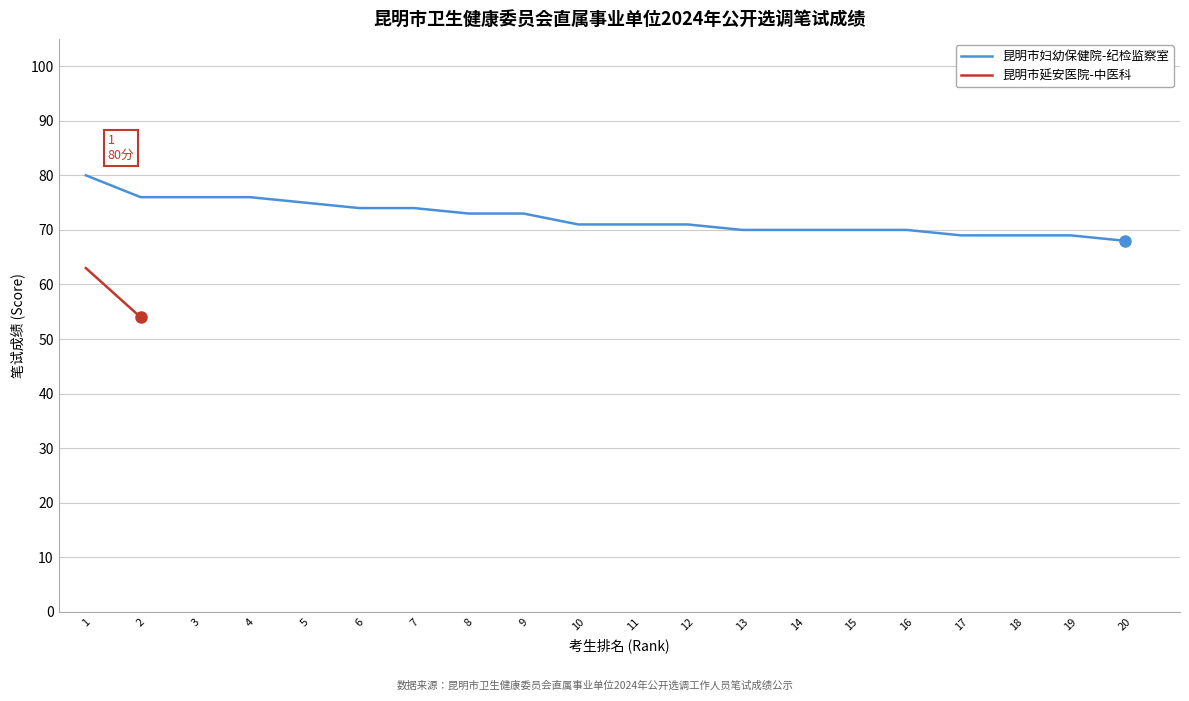

List the labels in order of value, largest first.

1, 2, 3, 4, 5, 6, 7, 8, 9, 10, 11, 12, 13, 14, 15, 16, 17, 18, 19, 20